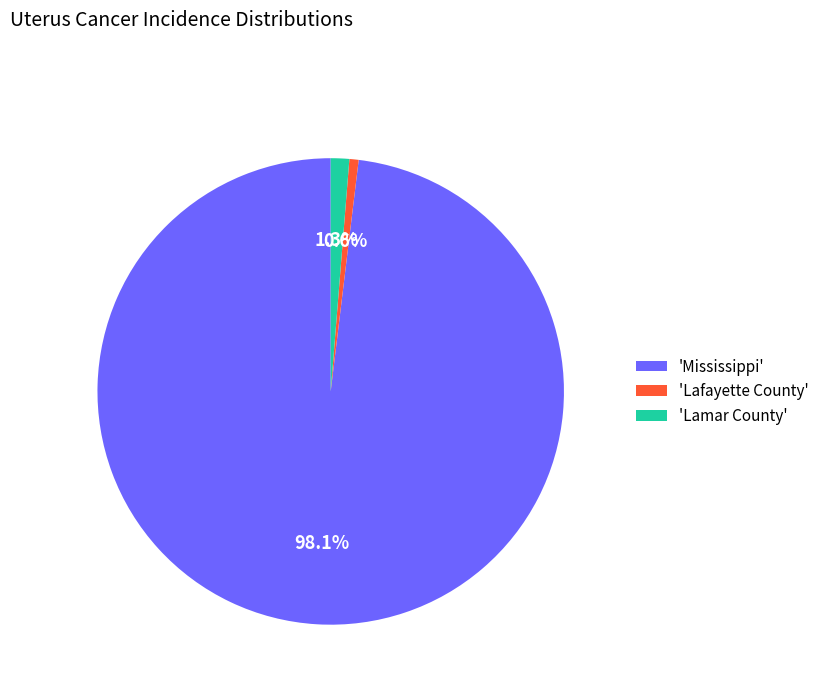

Which slice represents more than half of the pie?

'Mississippi'